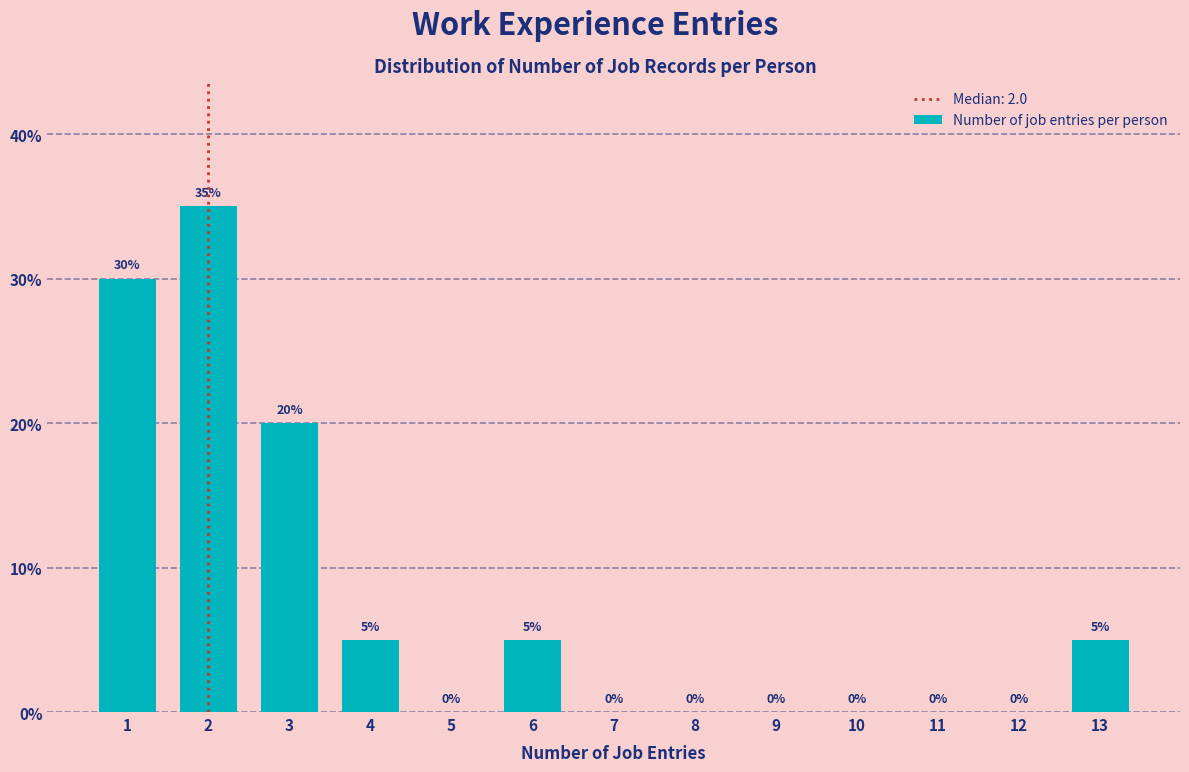

Reading left to right, list all the values displayed in this chart.

1=30	2=35	3=20	4=5	5=0	6=5	7=0	8=0	9=0	10=0	11=0	12=0	13=5